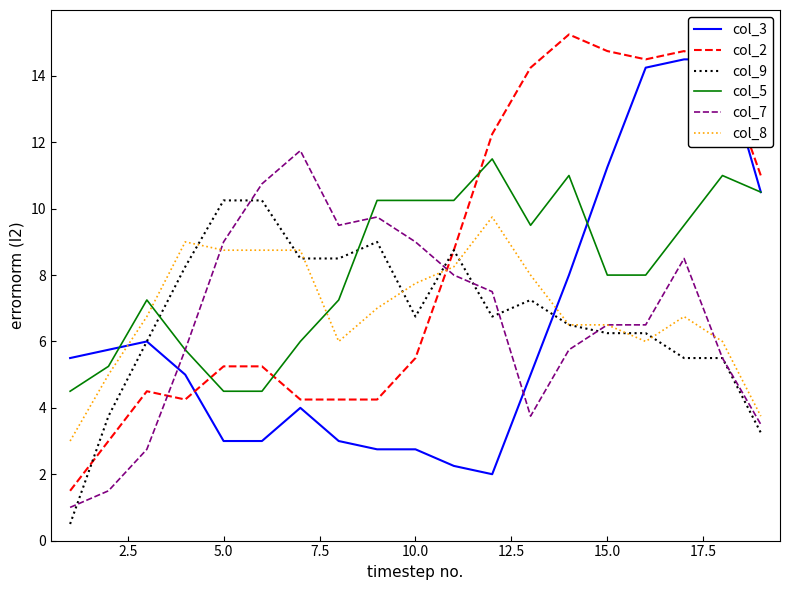

What is the lowest value of the col_7 series?

1.0